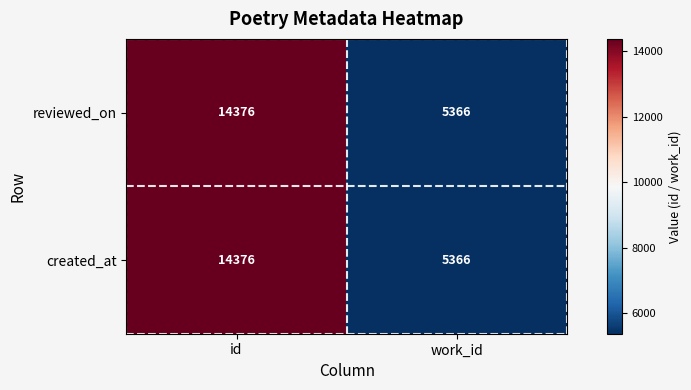

At which label does created_at reach its peak?

id